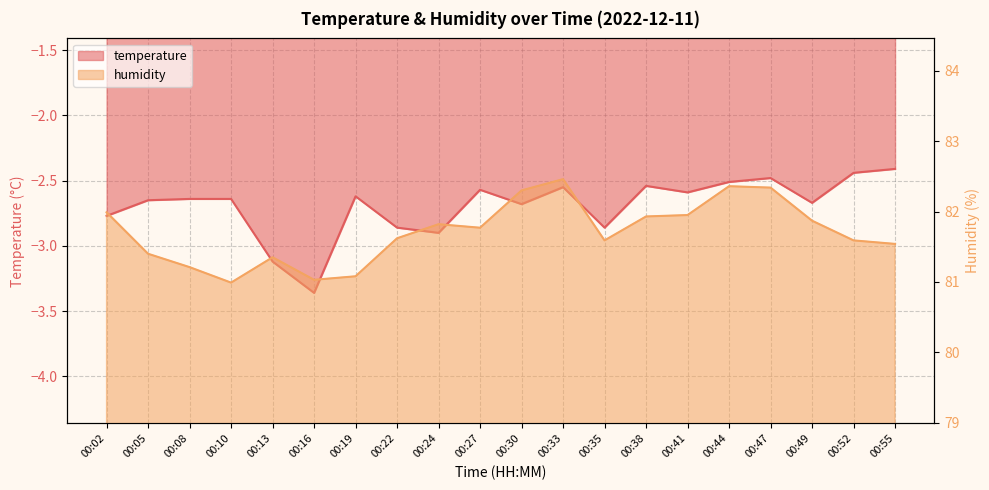

What is the value of the humidity point at the 3rd from the left?

81.2